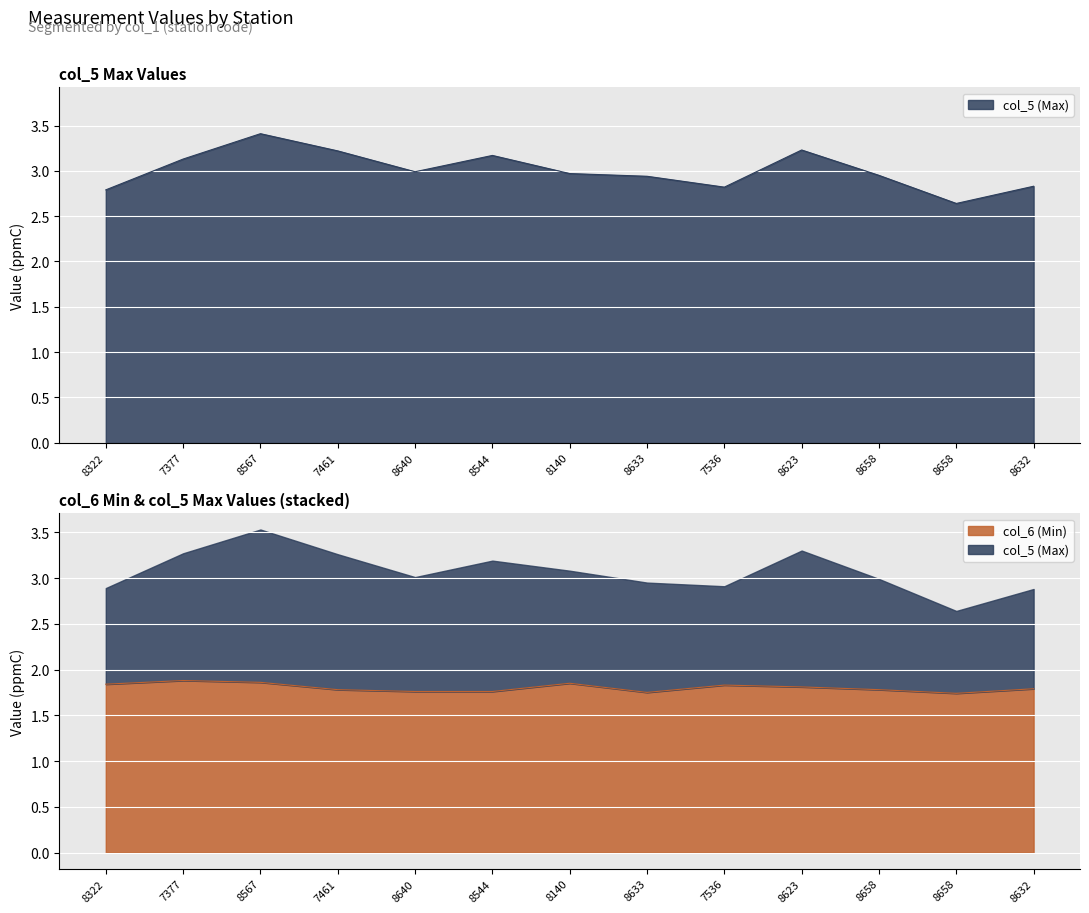

The value of col_5 (Max) at 8633 is 5.0. True or false?

False